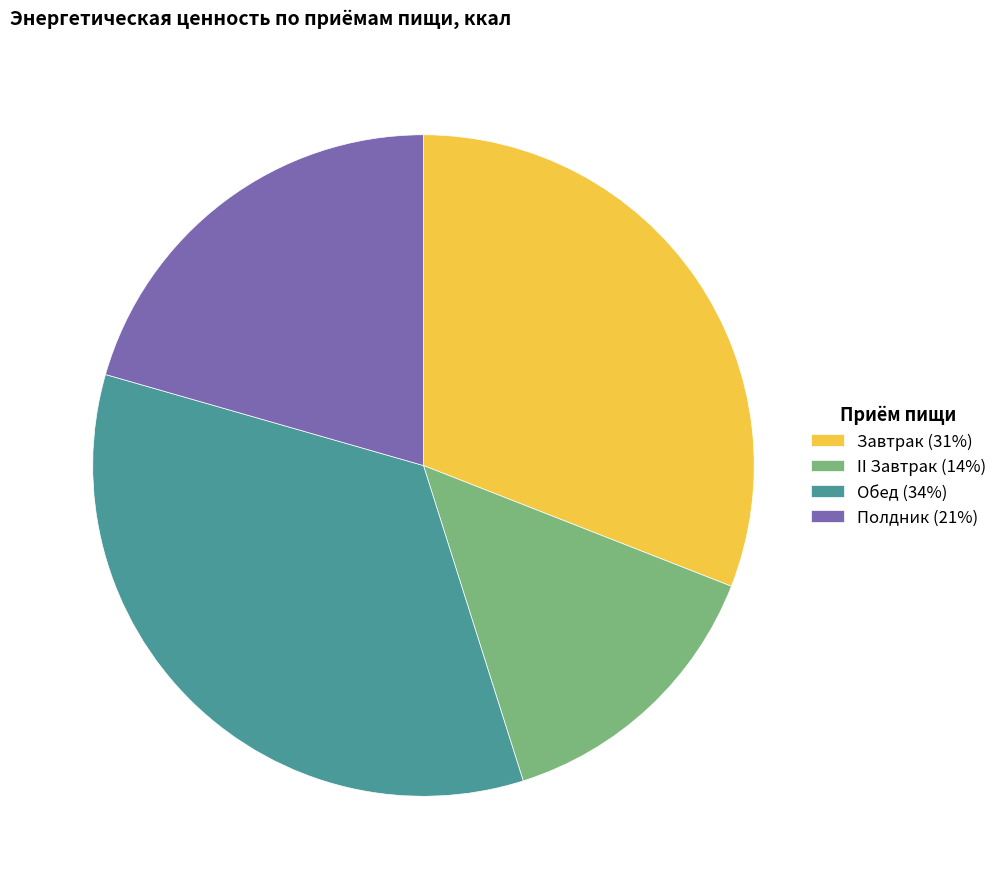

Which has a higher value, Завтрак (31%) or Полдник (21%)?

Завтрак (31%)